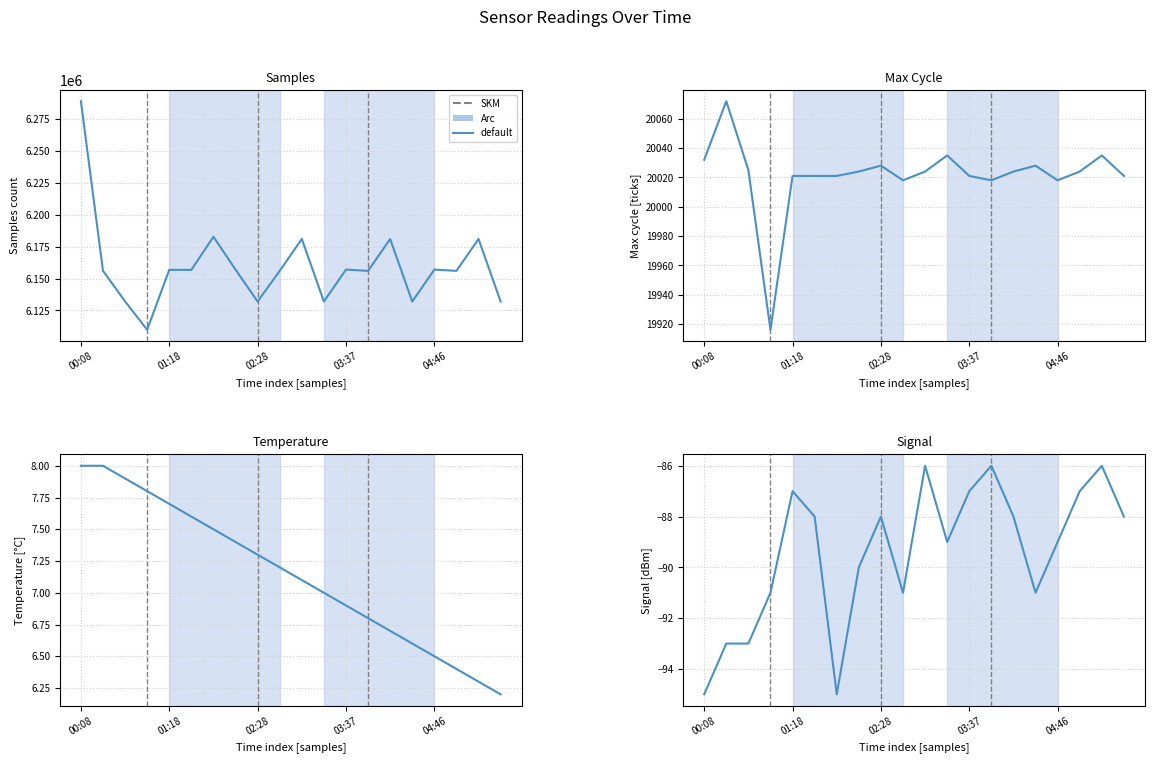

What is the approximate value of Max_cycle at 03:37?

20021.0